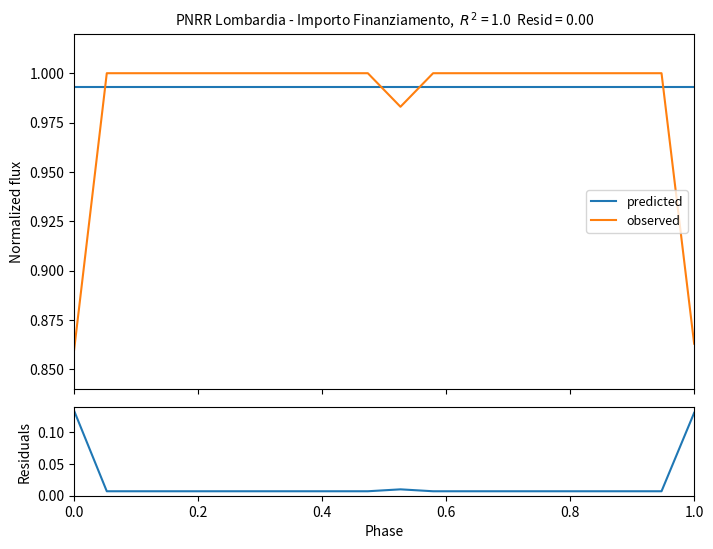

Which series ends up on top after the final intersection of predicted and observed?

predicted